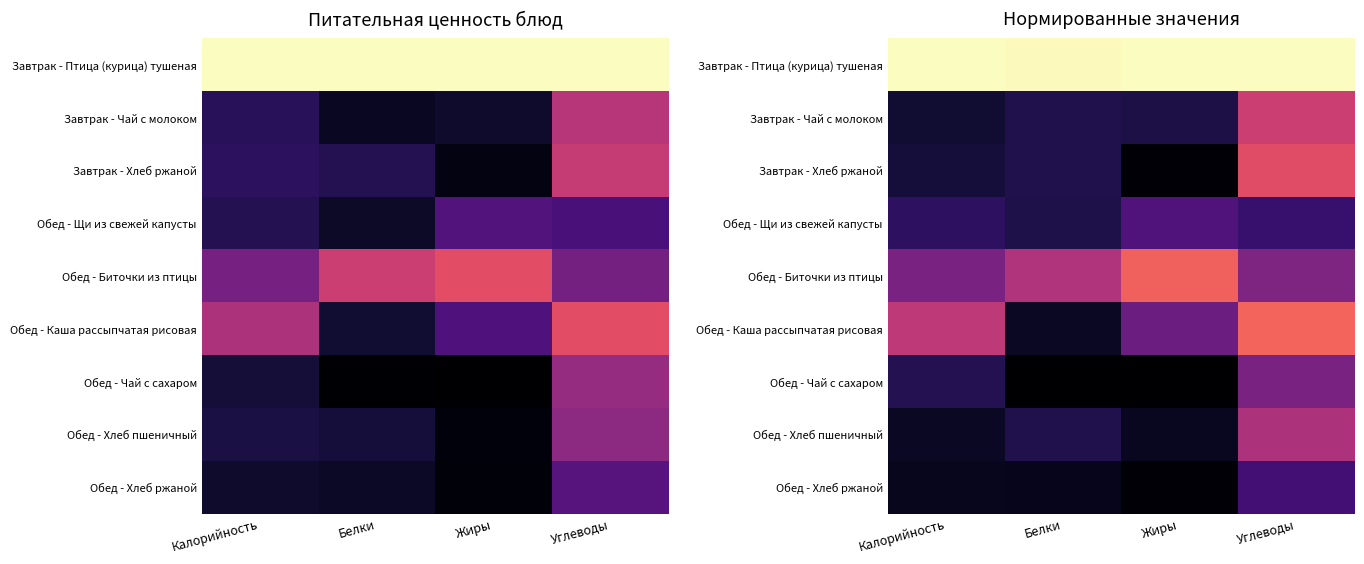

Where is Завтрак - Птица (курица) тушеная nearest to the value 0?

Белки